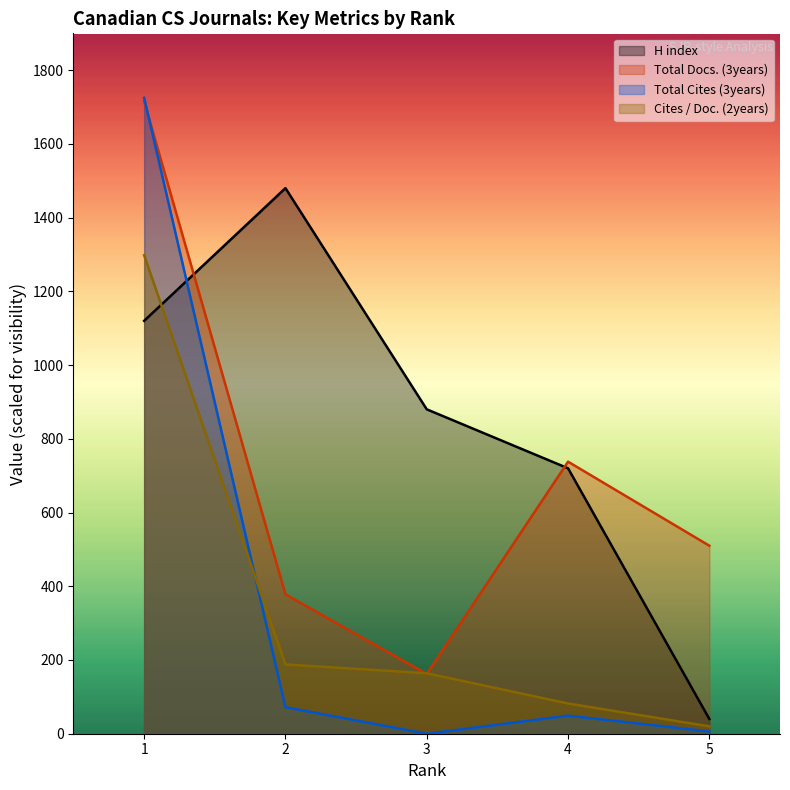

How many interior local peaks does the Total Cites (3years) series have?

1